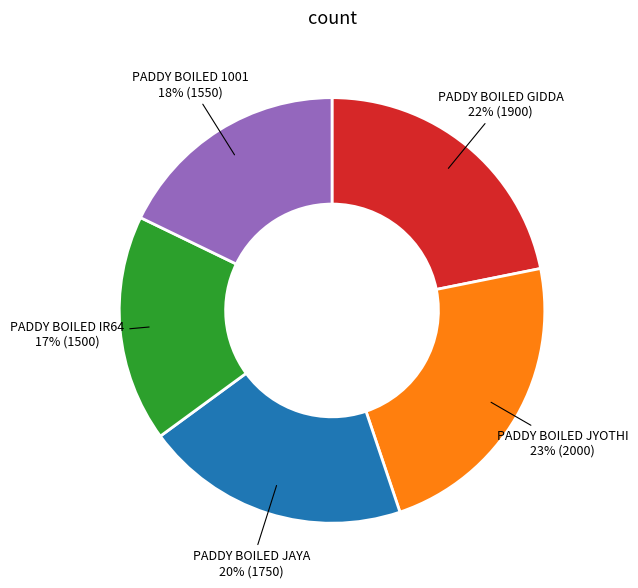

Count the number of slices in the pie.

5